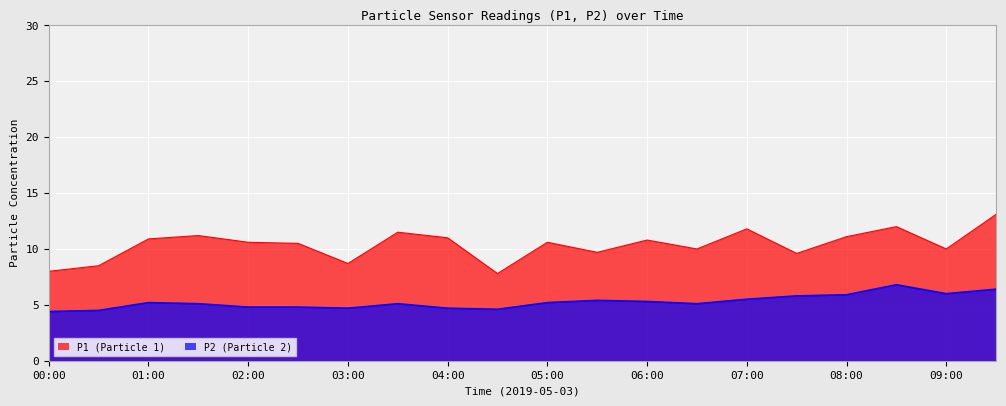

List the series in order of their peak value, highest first.

P1_line, P2_line